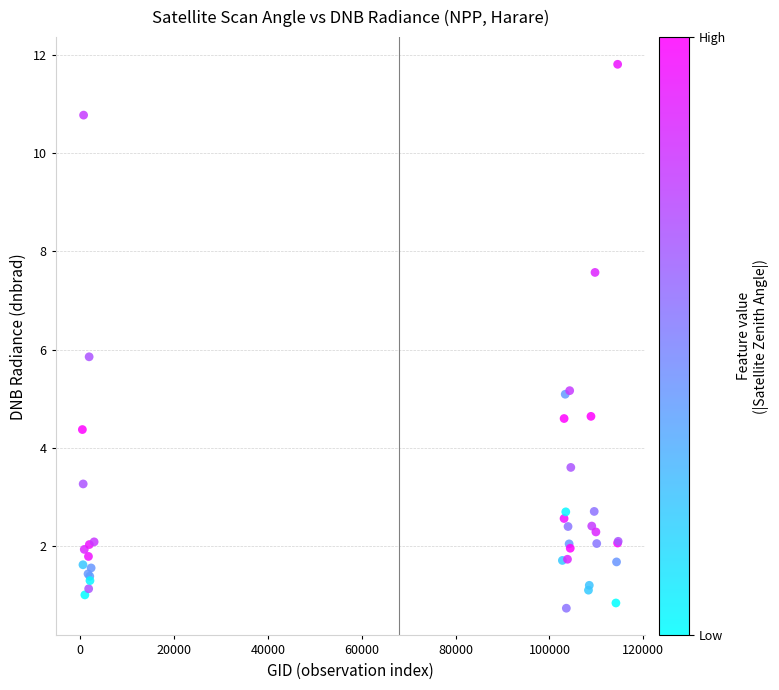

What Y value in the scatter plot is closest to 6?

5.9